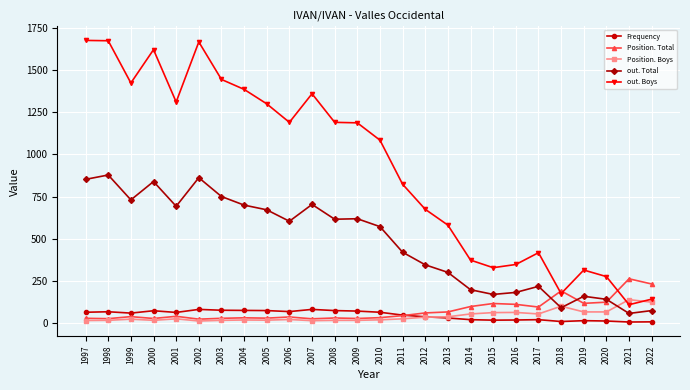

What is the value of the Position. Boys point at the 13th from the left?

14